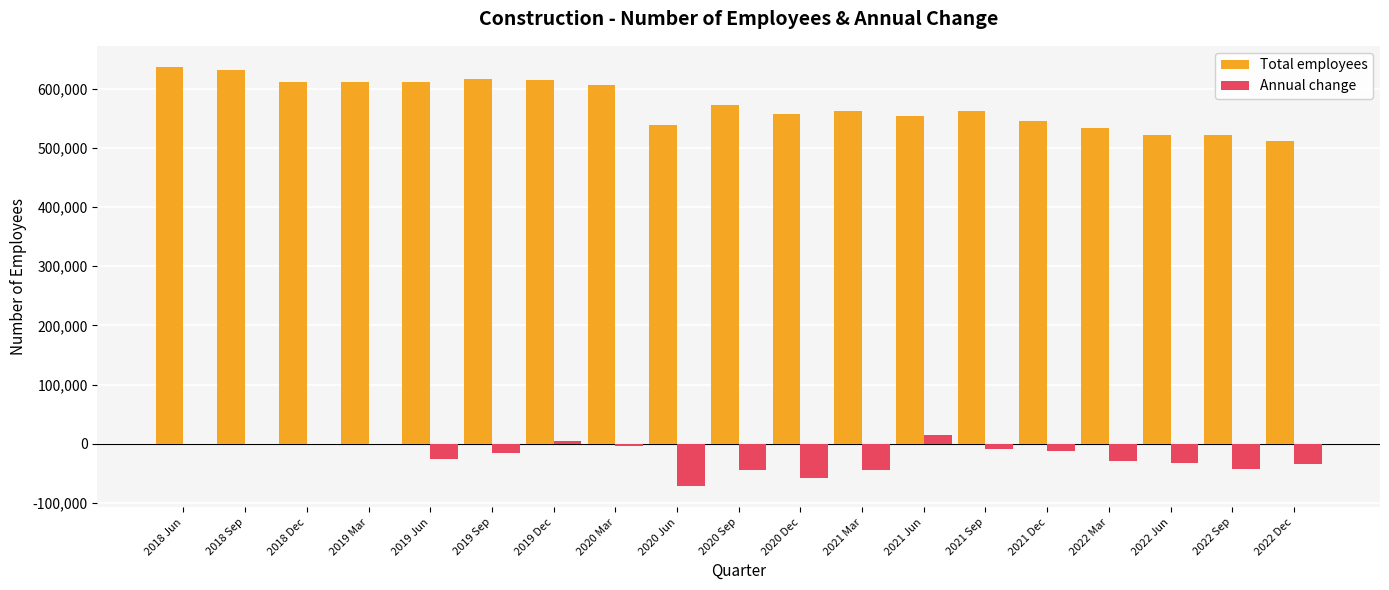

The value of Annual change at 2021 Mar is -44000. True or false?

True